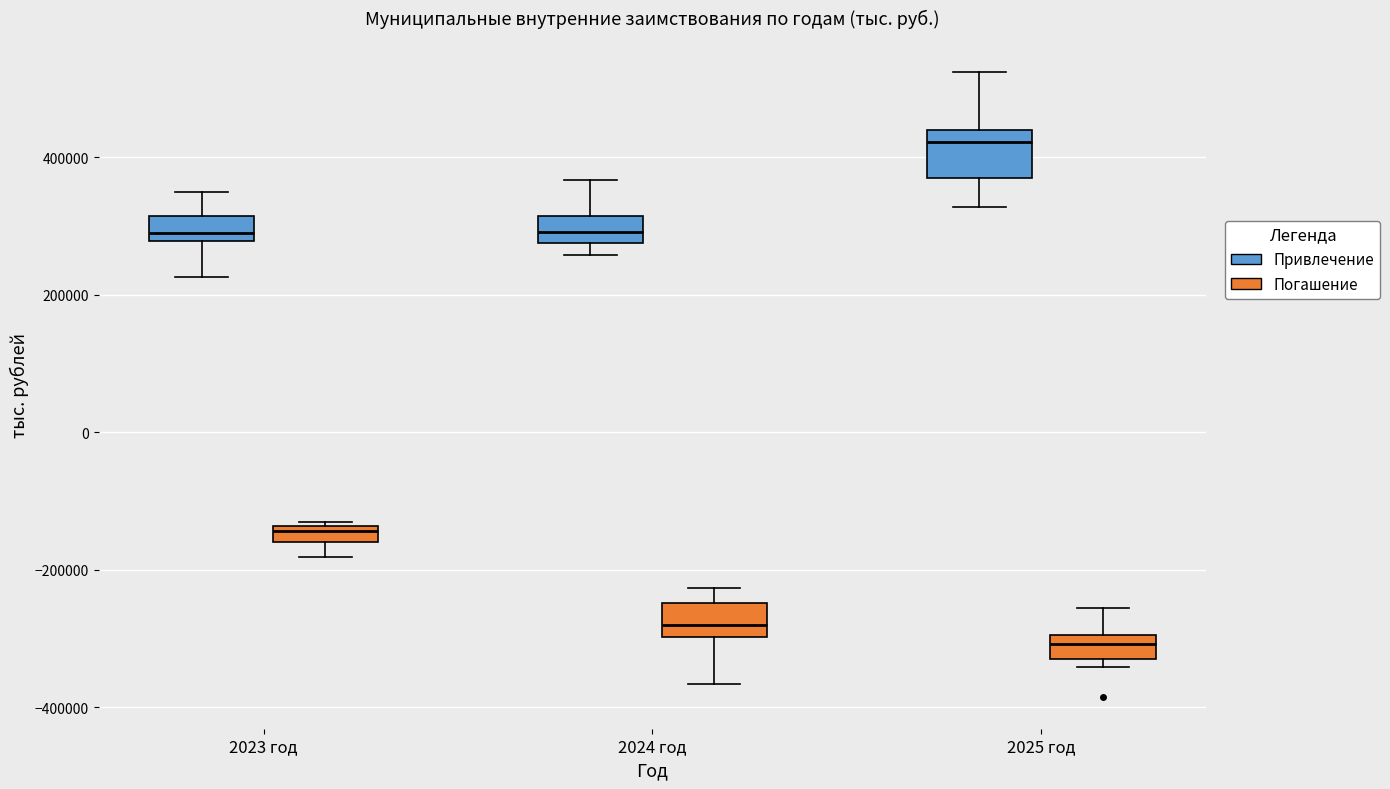

Where does the upper whisker of the box for 2025 год (Привлечение) end on the y-axis? The values are not printed on the chart, so give them approximately, as read against the axis.

520000